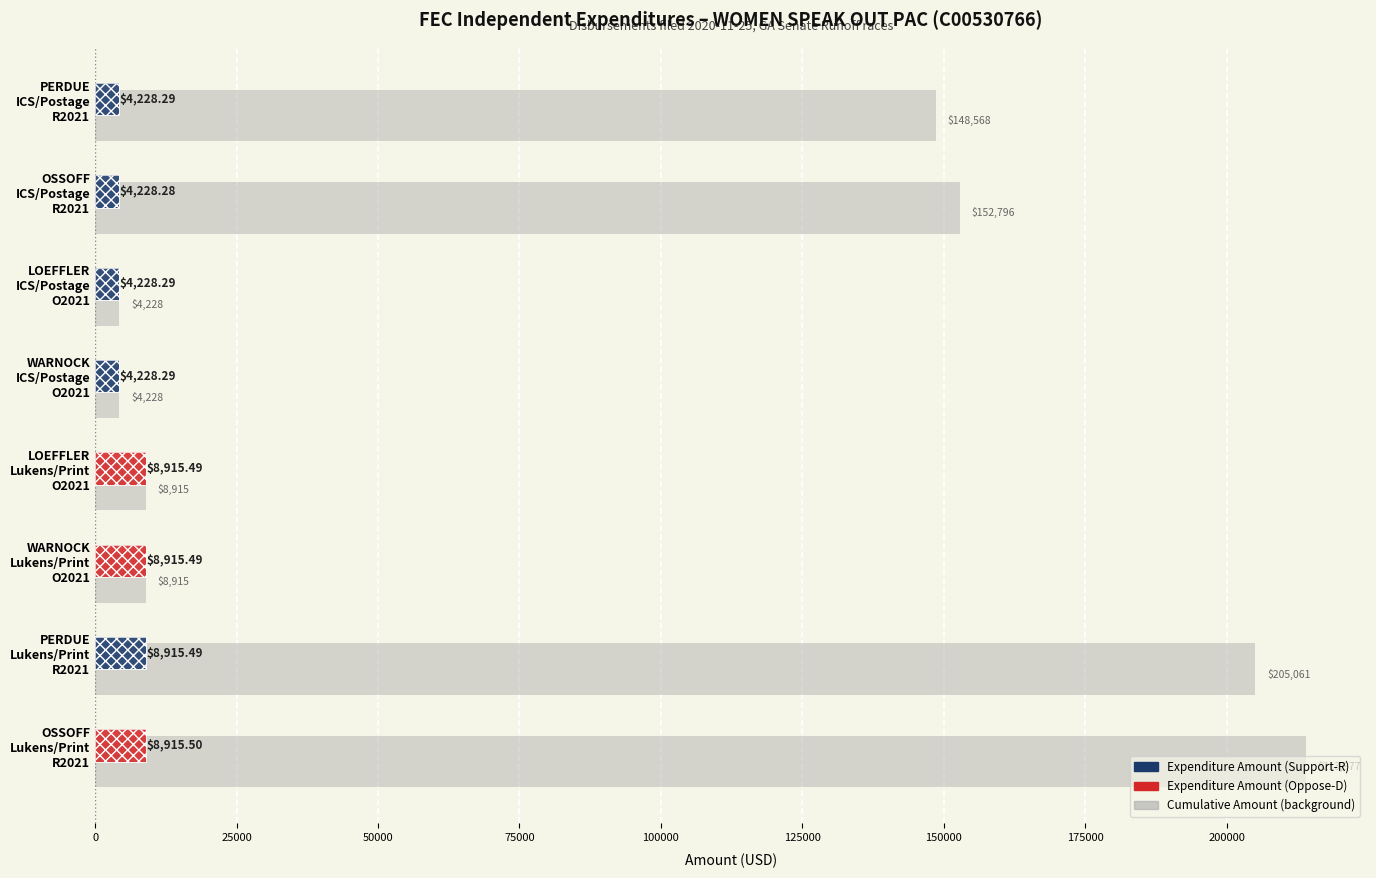

Is the value of Cumulative Amount at 75000 greater than the value of Expenditure Amount at 150000?

No